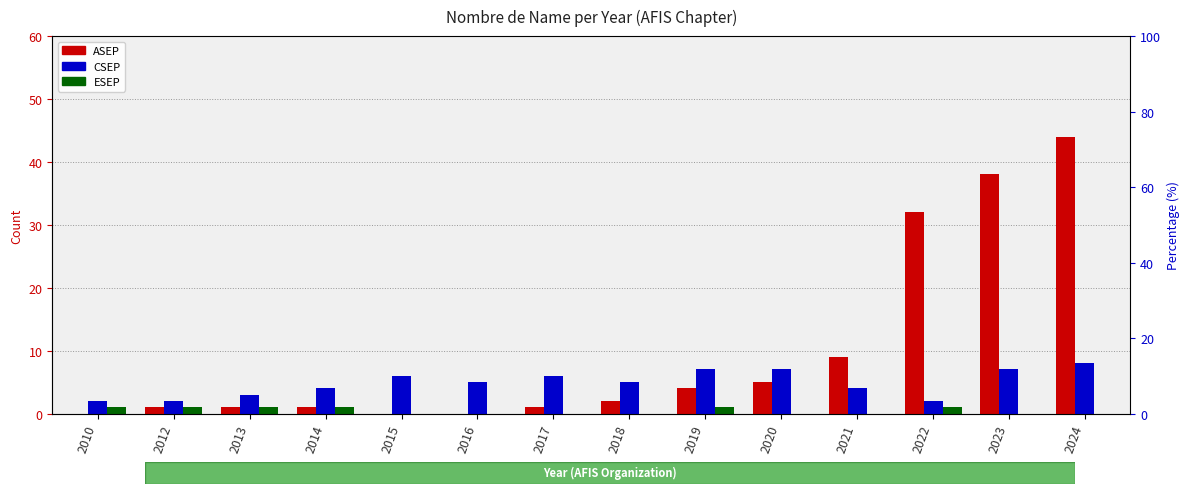

How many data points in CSEP are above 5?

6